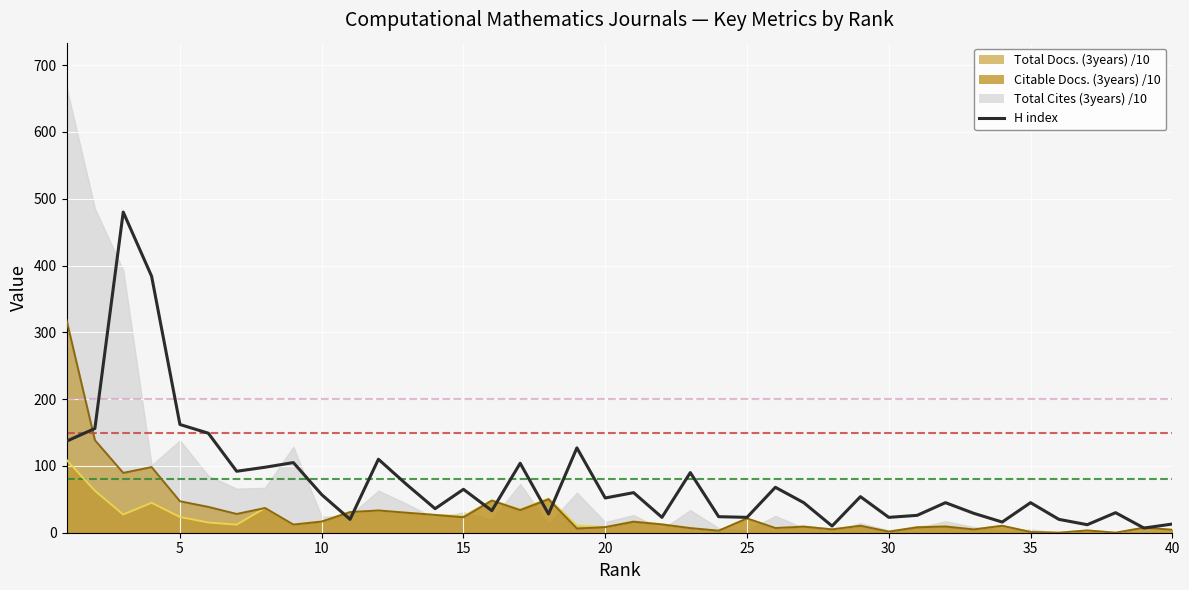

Is the value of Citable Docs. line at 32 greater than the value of H index at 28?

No